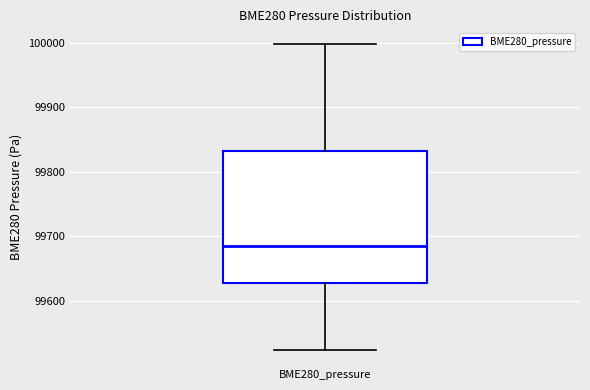

Transcribe this box plot: give where the median line is, the range the box spans, and where the two whiskers end, as read against the y-axis. The values are not printed on the chart, so give them approximately, as read against the axis.

median 99680, box 99630 to 99830, whiskers 99520 to 100000